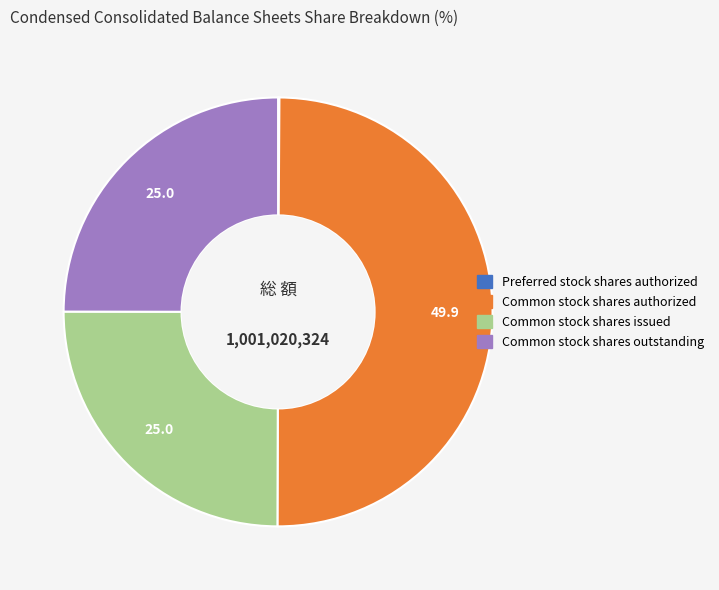

Does Common stock shares issued represent more than half of the total?

No